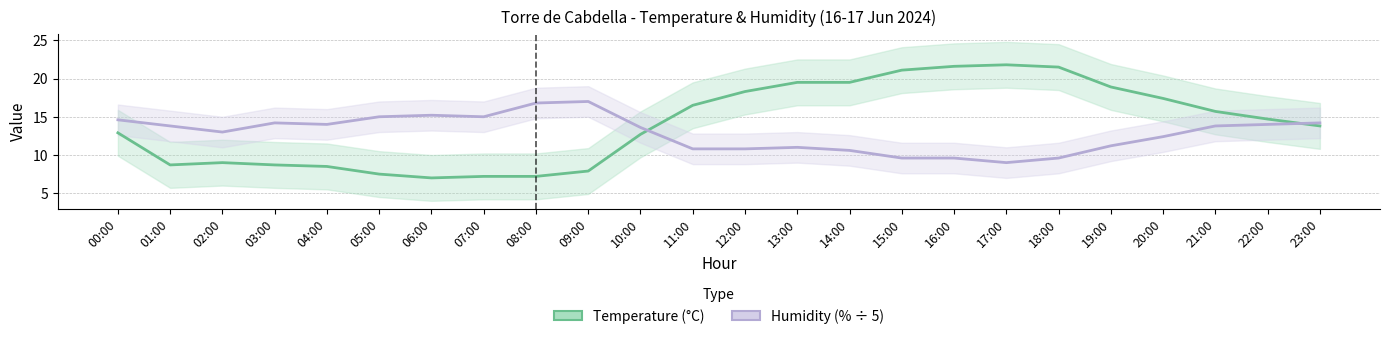

What is the sum of the Humidity (% ÷ 5) values at 07:00 and 17:00?

24.0